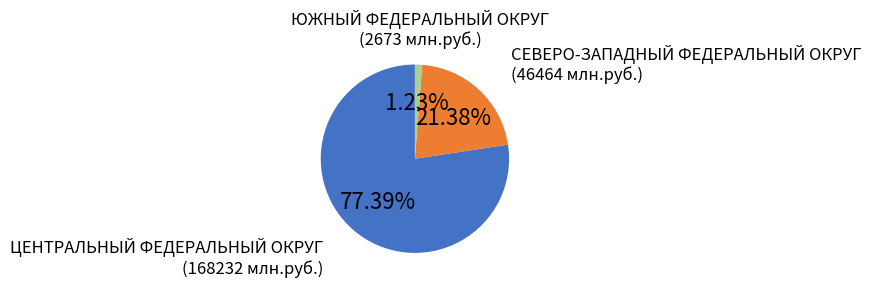

Is there any slice that represents more than half of the pie?

Yes